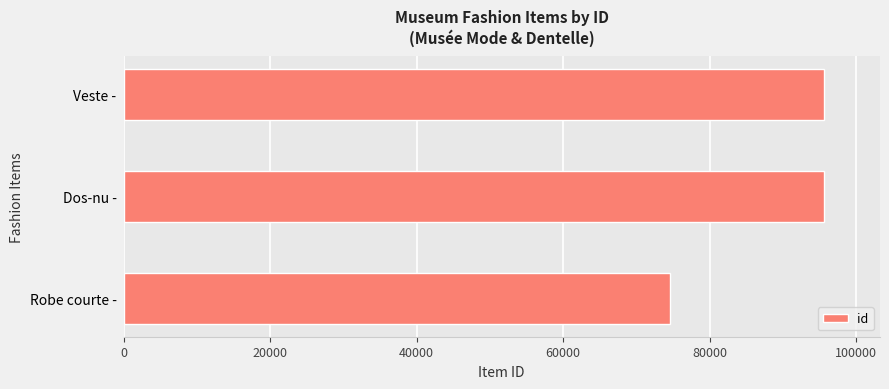

What is the approximate value at Veste -, to the nearest 100?

95600